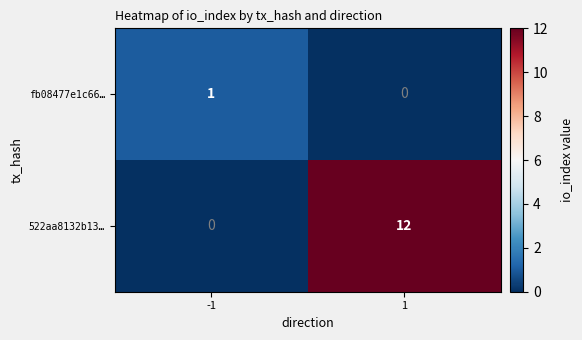

What is the greatest value displayed?

12